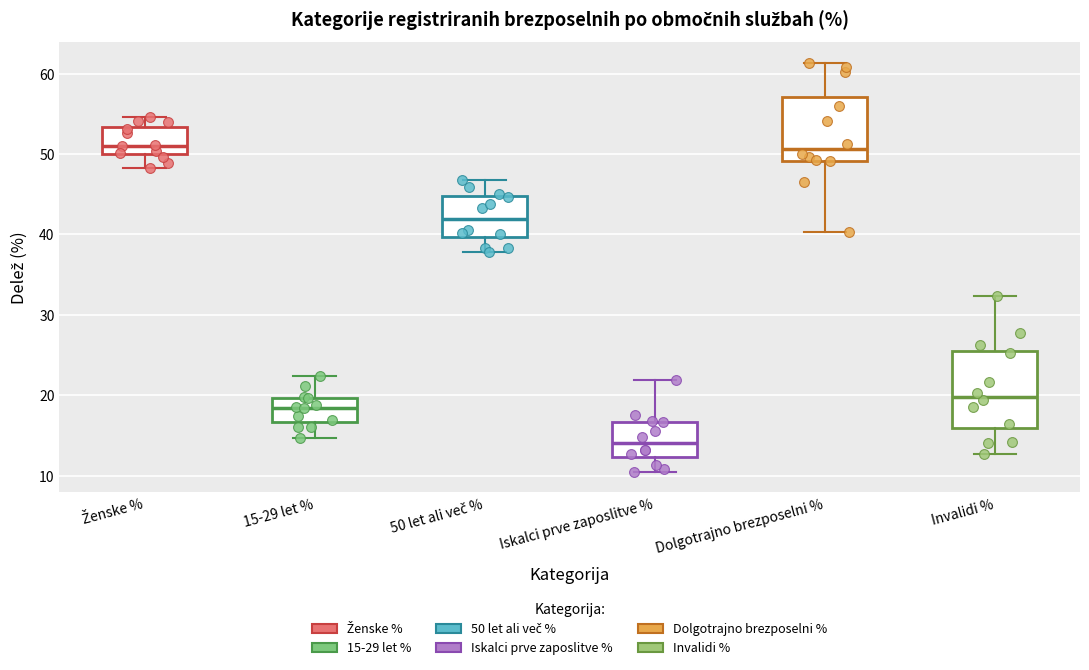

Where is the upper edge of the box for Invalidi % on the y-axis? The values are not printed on the chart, so give them approximately, as read against the axis.

25